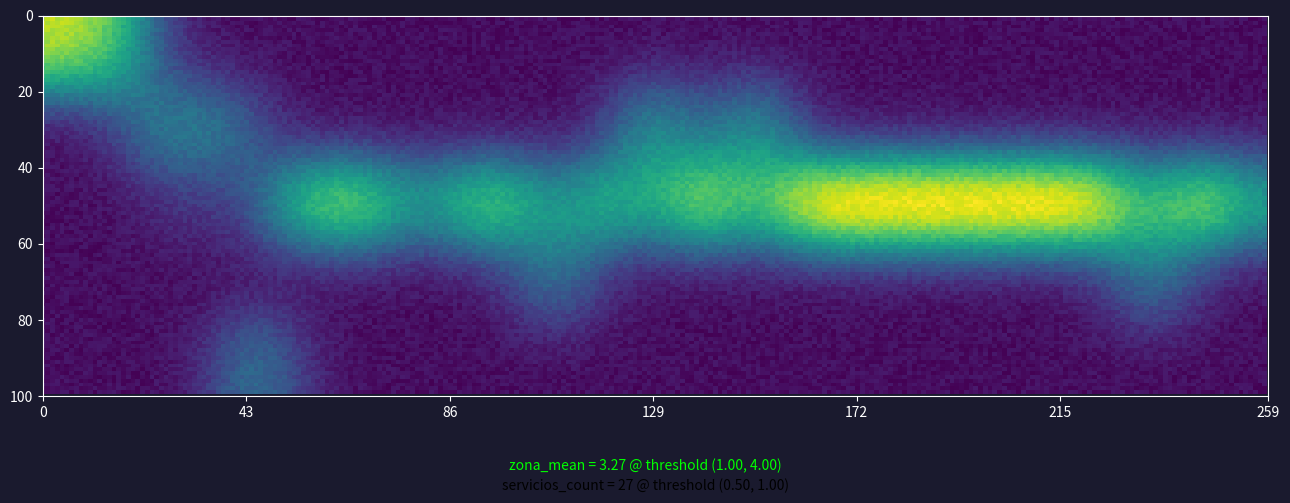

How many distinct data groups are displayed?

1